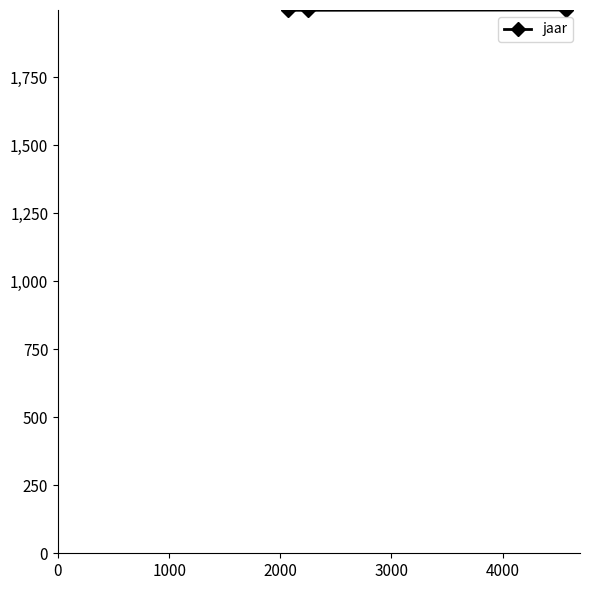

What is the sum of all values?

5992